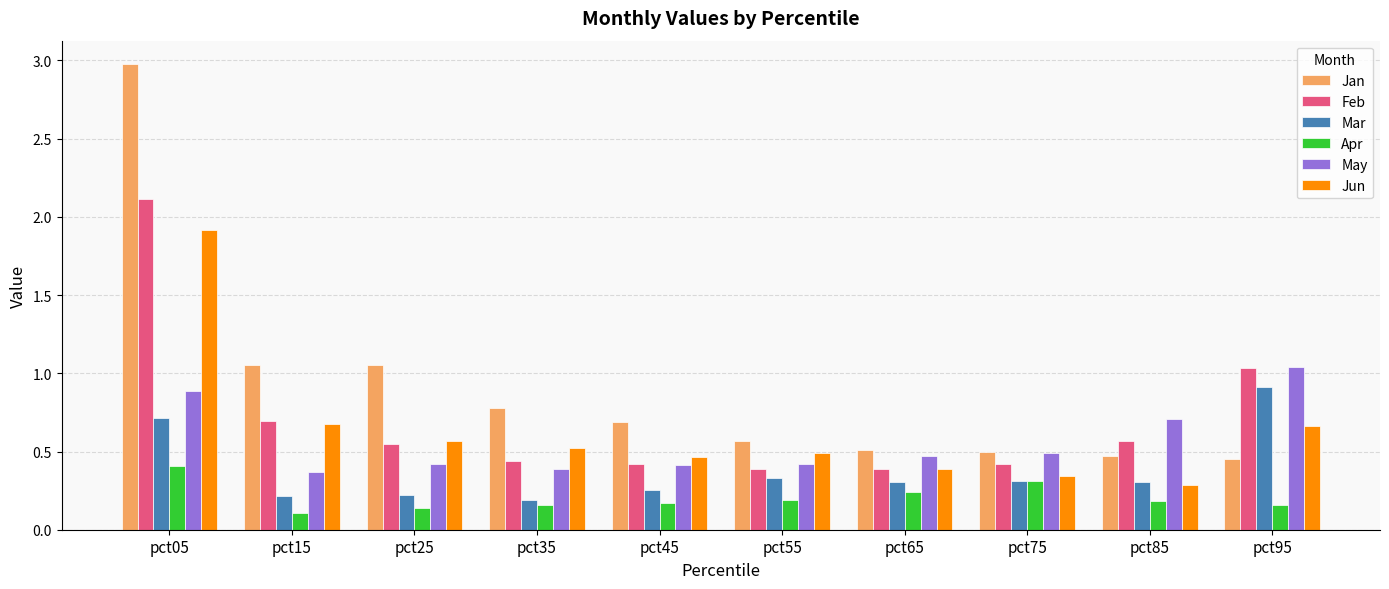

How many series are shown in this chart?

6